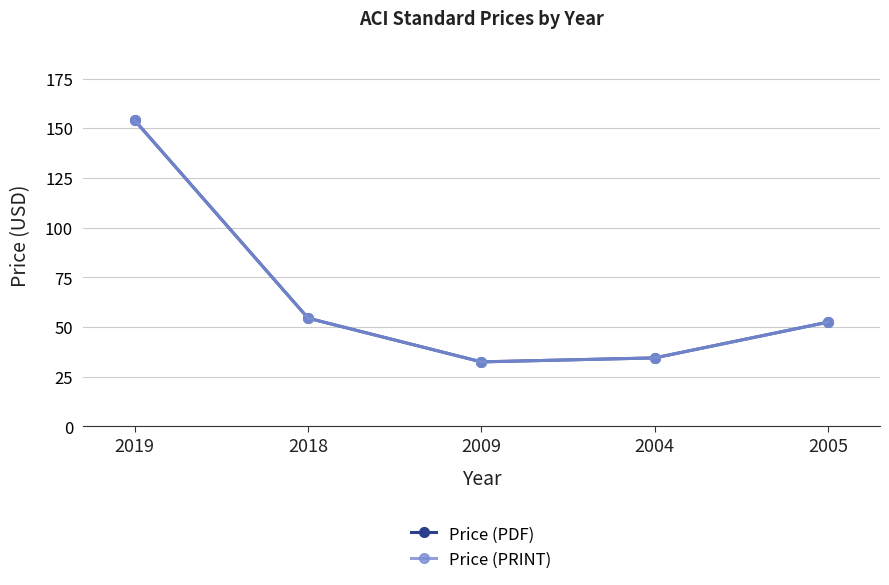

List the labels in order of Price (PRINT) value, largest first.

2019, 2018, 2005, 2004, 2009